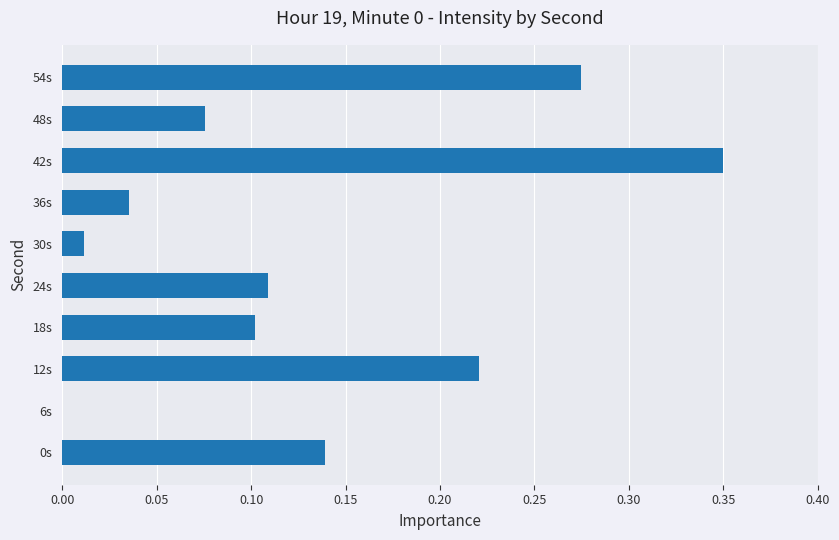

At which category does the chart reach its peak across all series?

42s